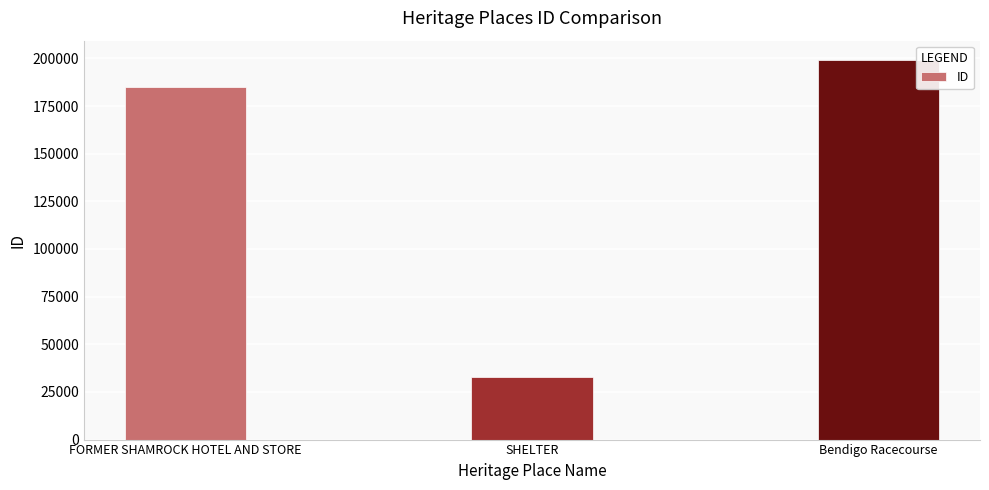

How many categories are shown in the chart?

3